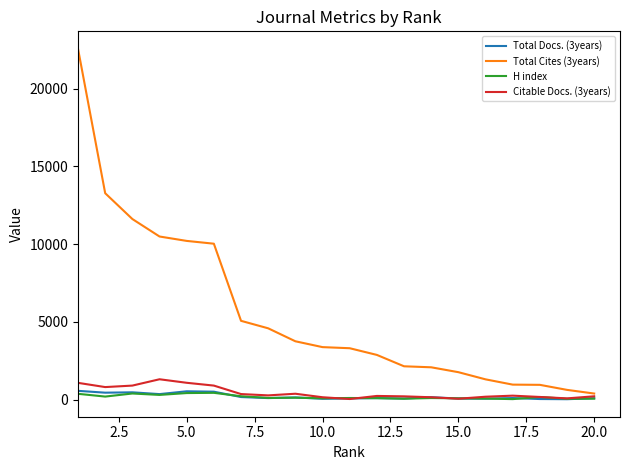

Which series has the largest total across all categories?

Total Cites (3years)